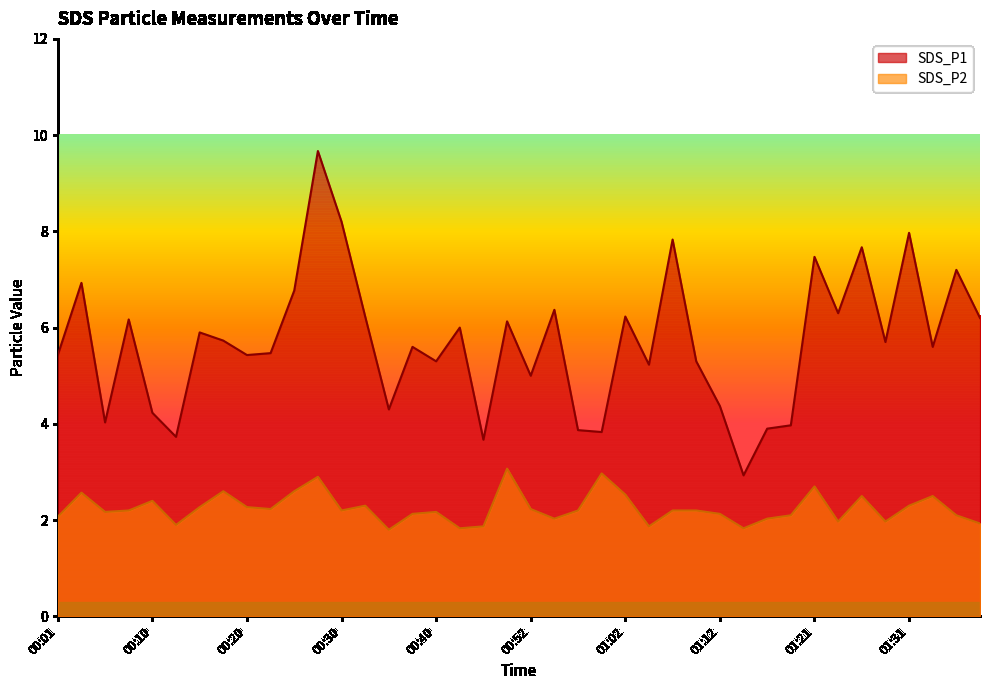

True or false: SDS_P1 and SDS_P2 intersect in this chart.

False